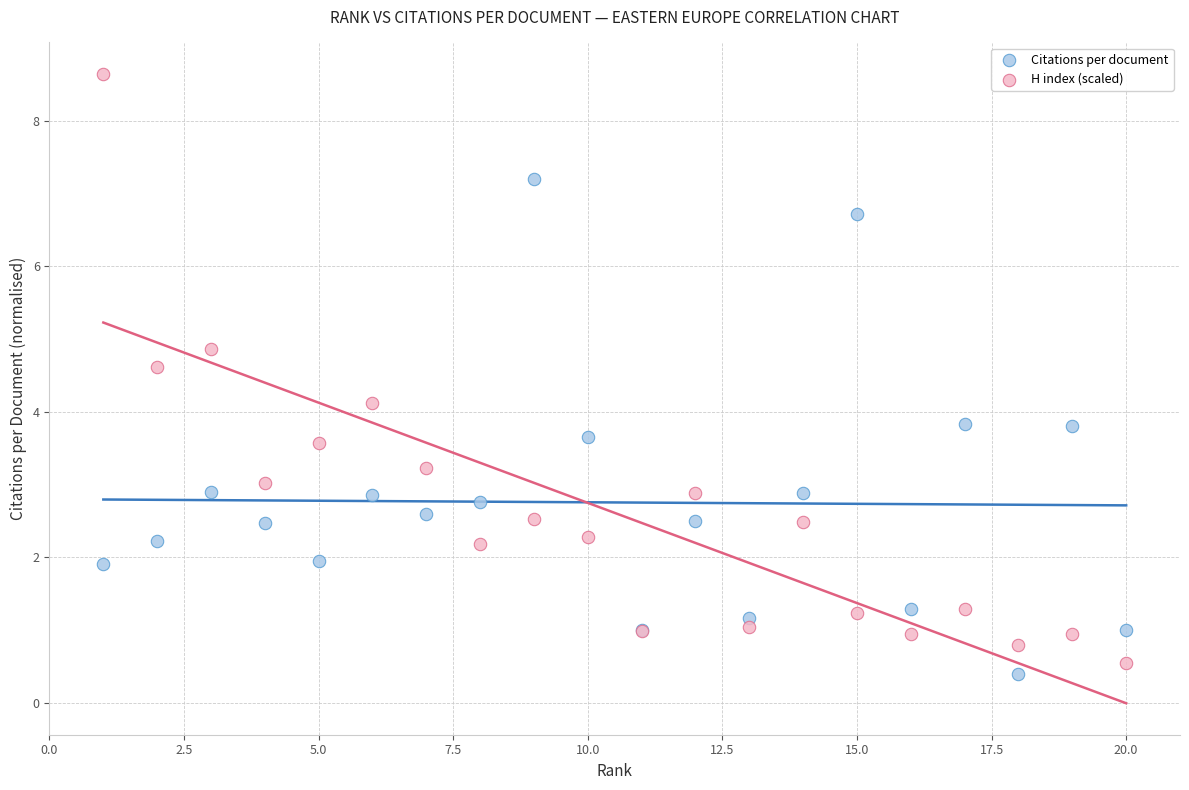

Which series has the widest spread of Y values?

H index (scaled)